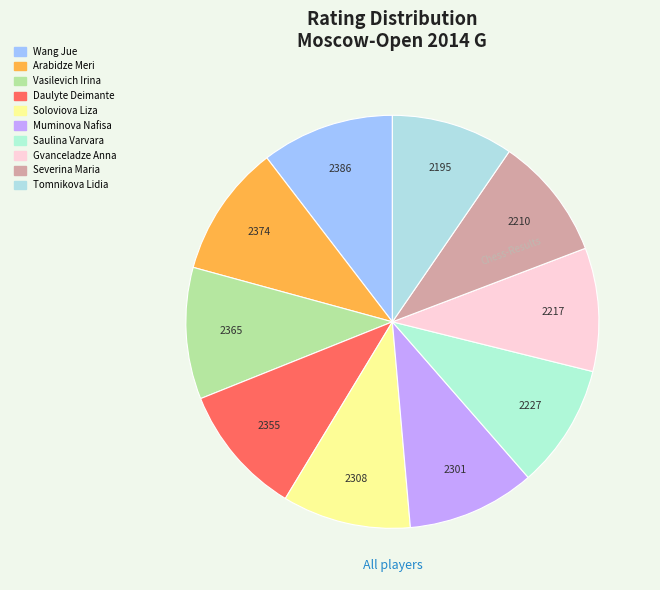

How many slices are in this pie chart?

10